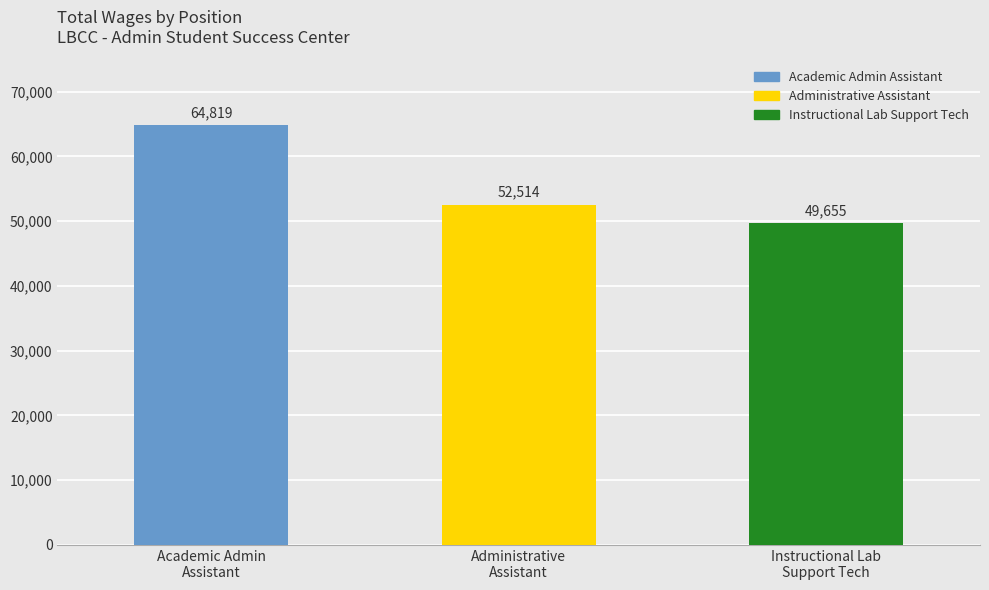

What position from the left is Instructional Lab
Support Tech?

3